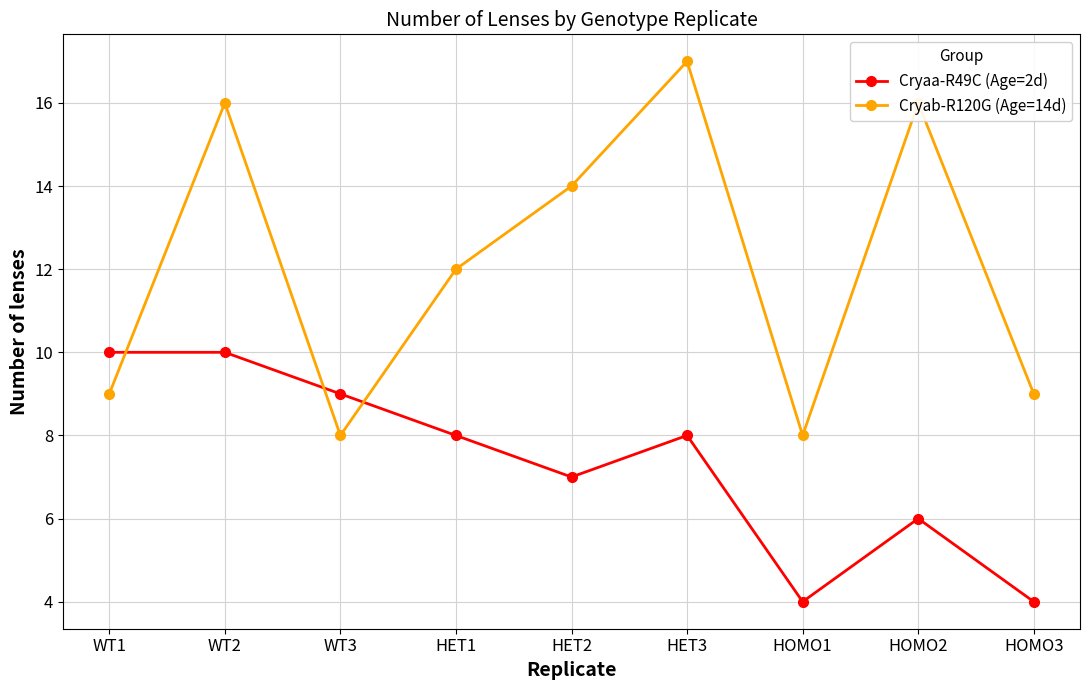

How many times do Cryaa-R49C (Age=2d) and Cryab-R120G (Age=14d) cross each other?

3